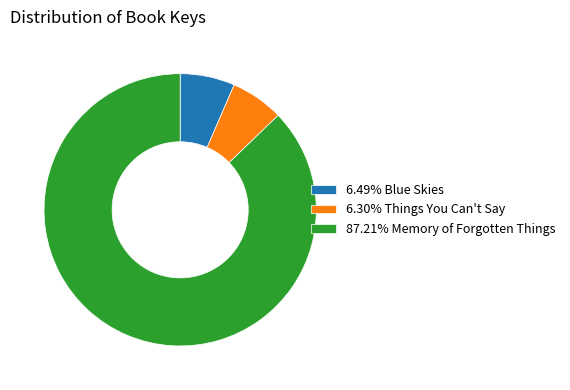

Approximately how many times larger is the value at 87.21% Memory of Forgotten Things compared to 6.30% Things You Can't Say?

13.8